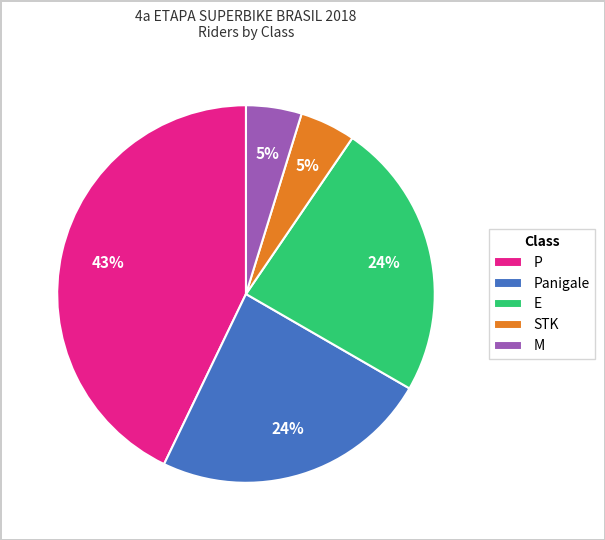

Is it true that P is 36% of the pie?

False